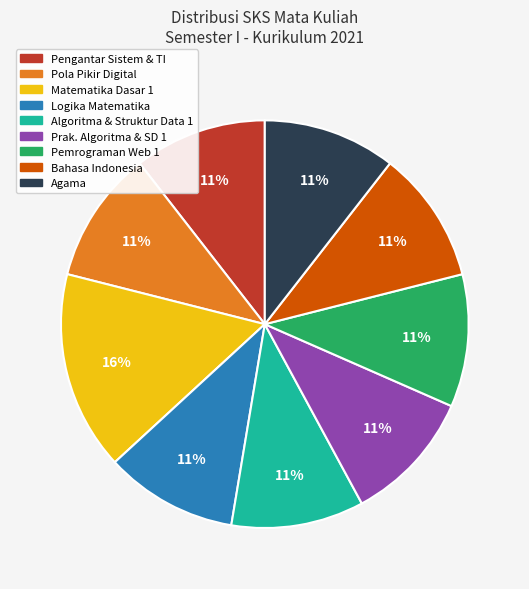

Is there a majority slice in this chart?

No